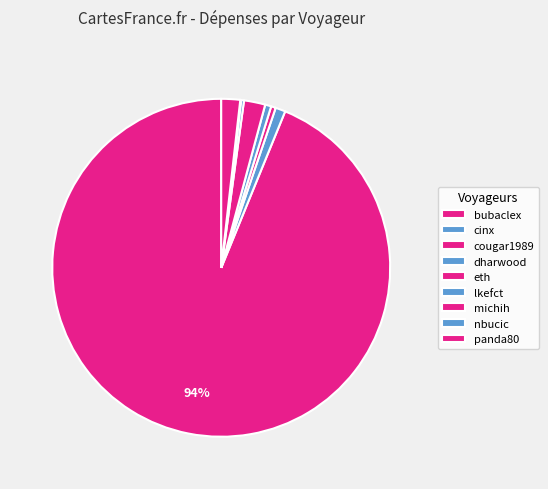

Which category has the biggest portion of the pie?

bubaclex